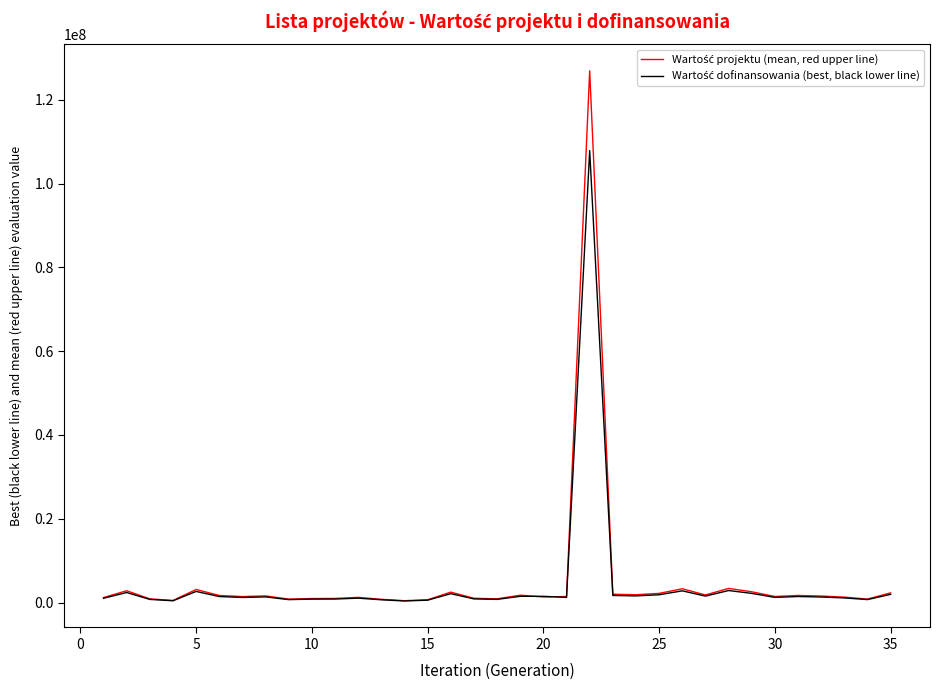

List the series in order of their overall mean, highest first.

Wartość projektu (mean, red upper line), Wartość dofinansowania (best, black lower line)